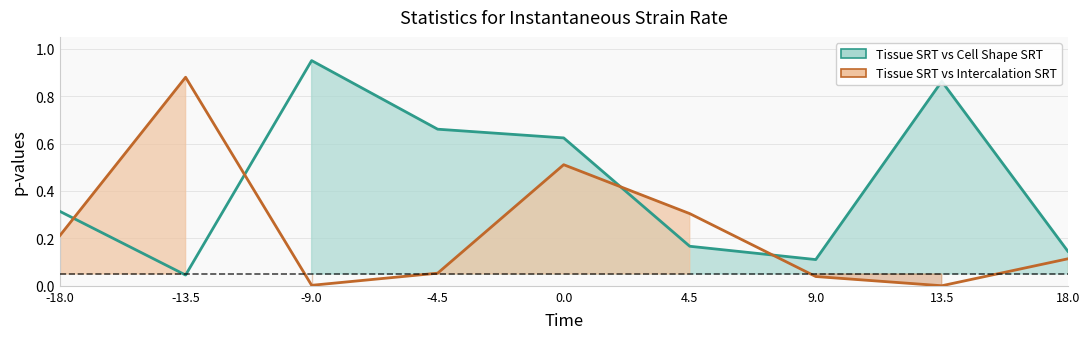

Reading left to right, list all the values displayed in this chart.

Tissue SRT vs Cell Shape SRT: 0.3	0.0	1.0	0.7	0.6	0.2	0.1	0.9	0.1
Tissue SRT vs Intercalation SRT: 0.2	0.9	0.0	0.1	0.5	0.3	0.0	0.0	0.1